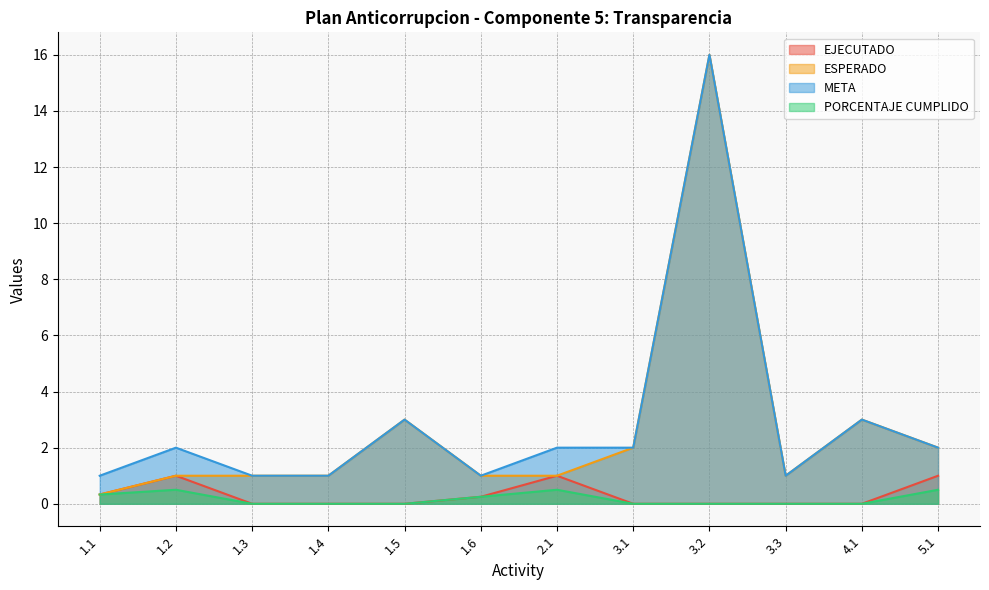

What is the difference between the second highest and second lowest values in the PORCENTAJE CUMPLIDO series?

0.5